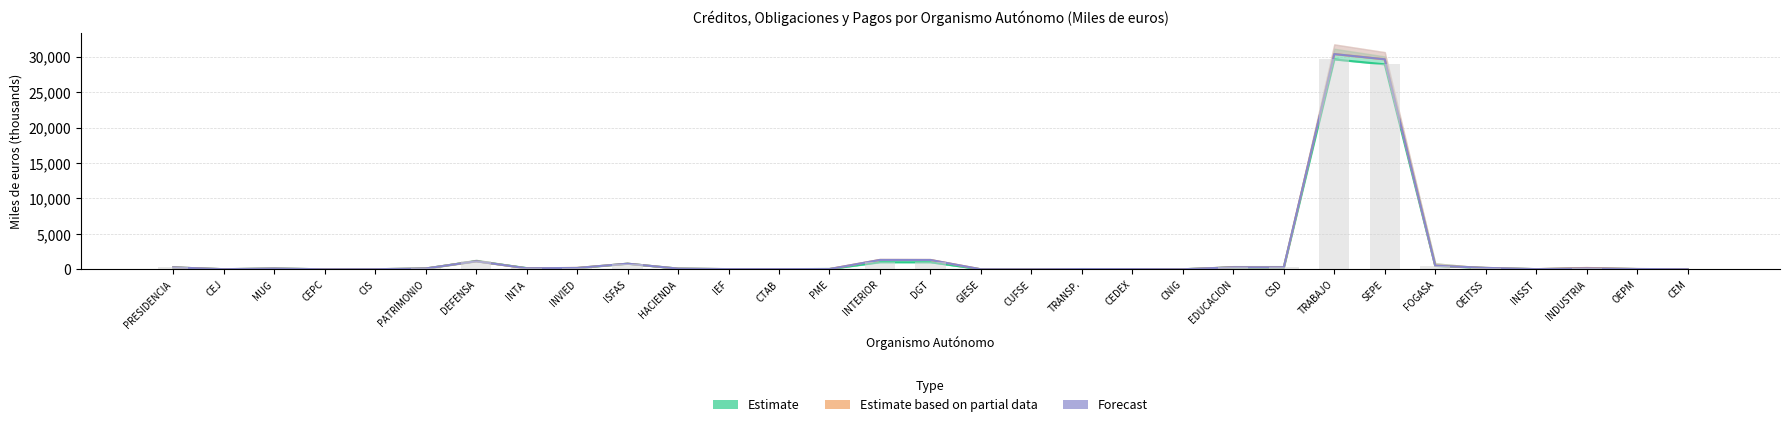

At which label is Estimate based on partial data (2024 Obligaciones) closest to 15190?

INTERIOR